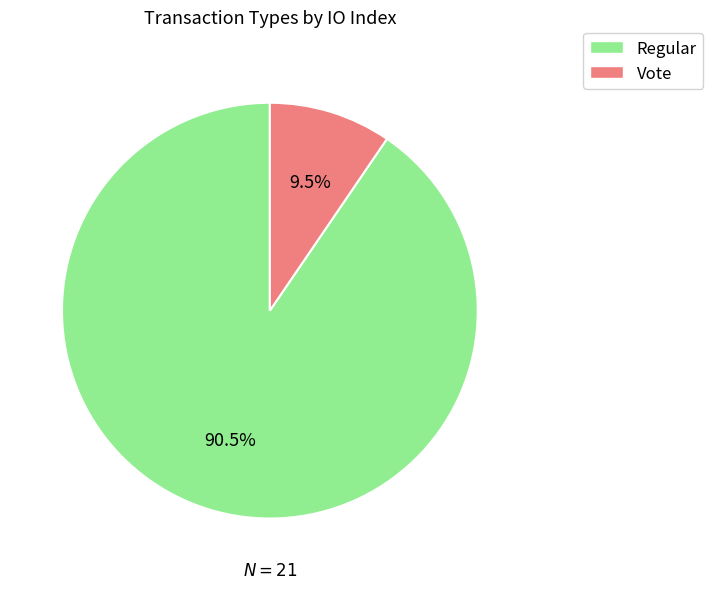

Is there a majority slice in this chart?

Yes